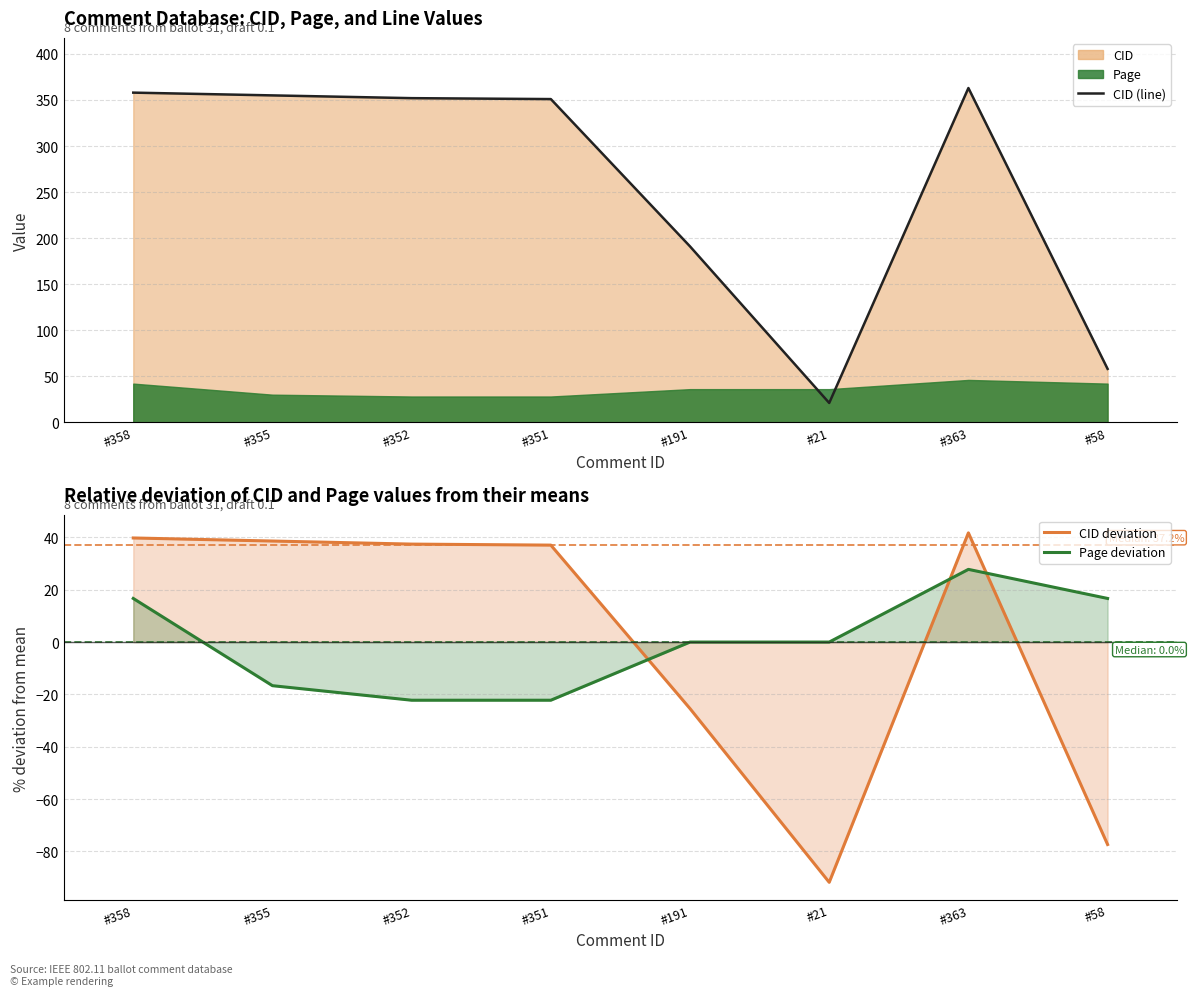

What is the value of the CID (line) point at the 7th from the left?

363.0